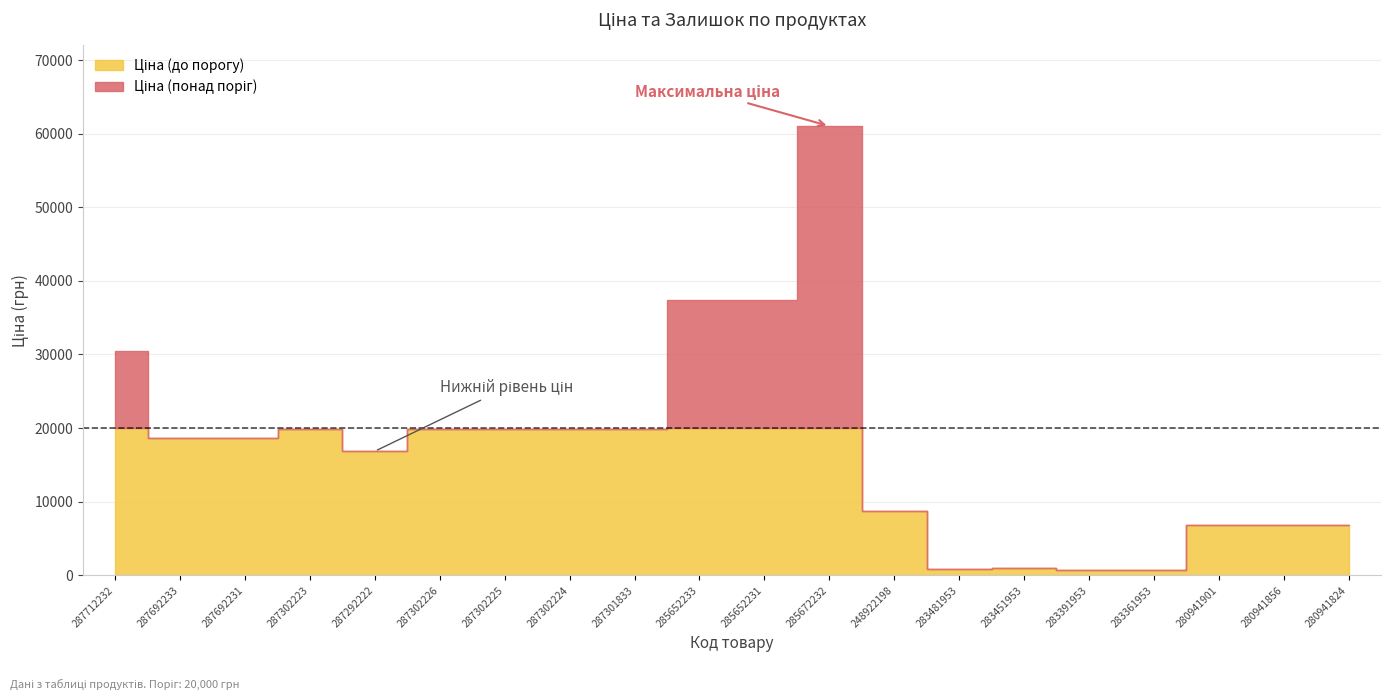

What is the total value across all series at 280941901?

6911.5